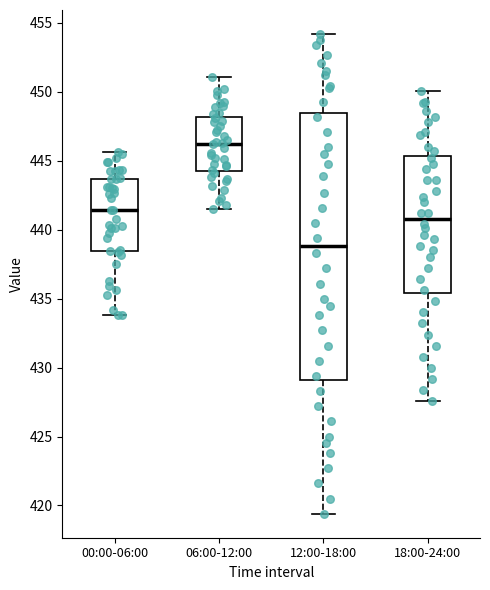

Reading left to right, transcribe this box plot: for each box, give where its median line is, the range the box spans, and where its two whiskers end, as read against the y-axis. The values are not printed on the chart, so give them approximately, as read against the axis.

00:00-06:00: median 441.5, box 438.5 to 443.5, whiskers 434.0 to 445.5
06:00-12:00: median 446.5, box 444.5 to 448.0, whiskers 441.5 to 451.0
12:00-18:00: median 439.0, box 429.0 to 448.5, whiskers 419.5 to 454.0
18:00-24:00: median 441.0, box 435.5 to 445.5, whiskers 427.5 to 450.0